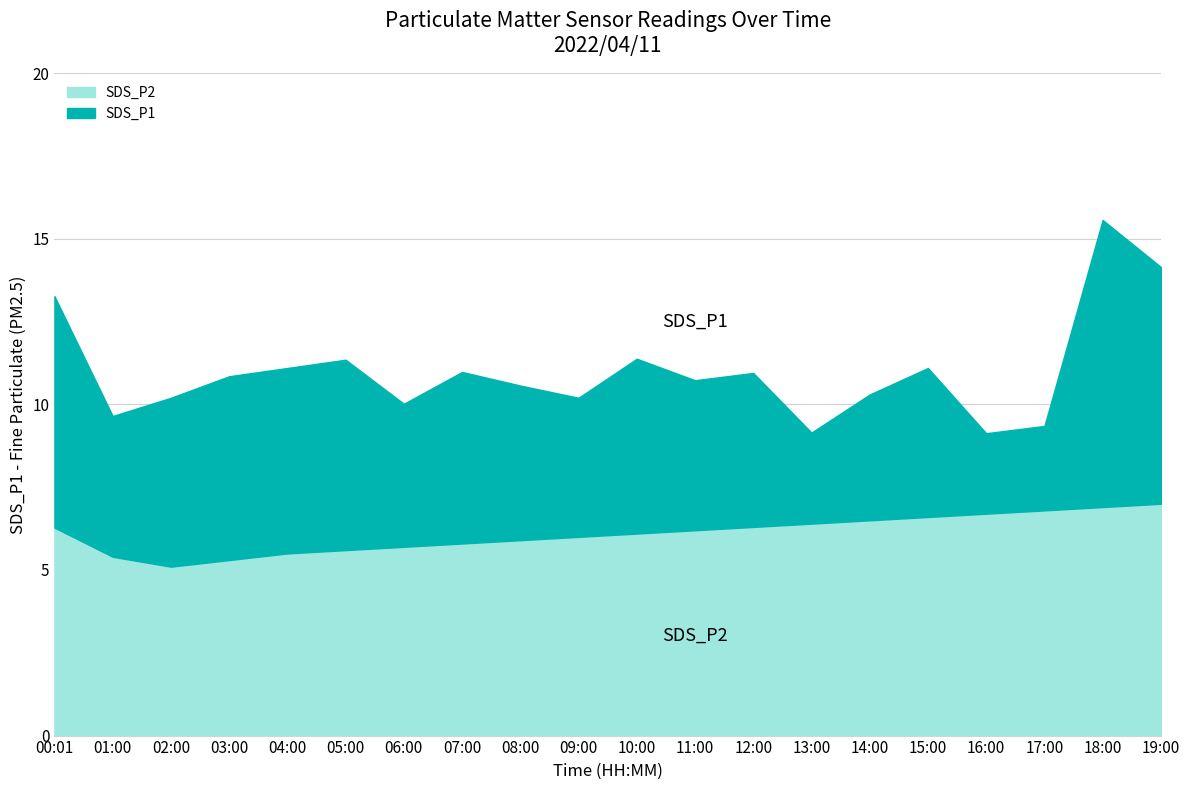

Between 08:00 and 18:00, which is larger?

18:00